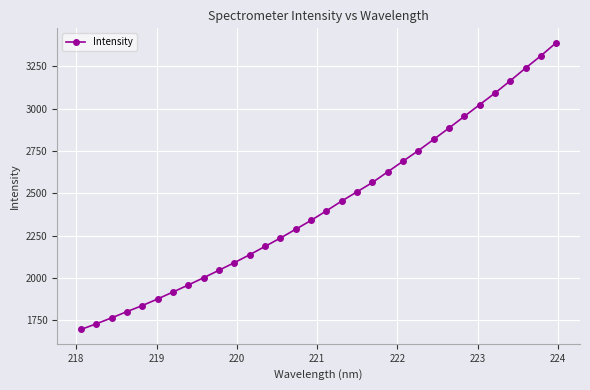

What is the greatest value displayed?

3390.7